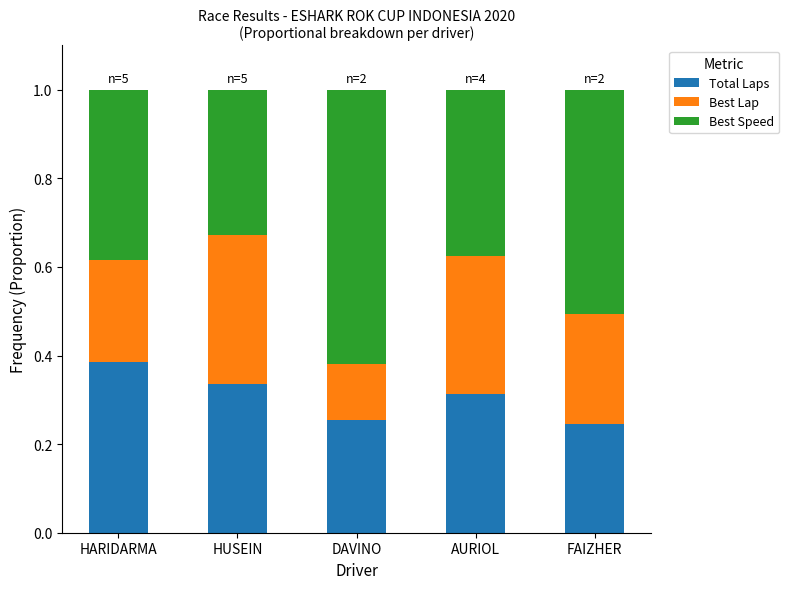

Is it true that Total Laps equals 0.6 at HUSEIN?

False